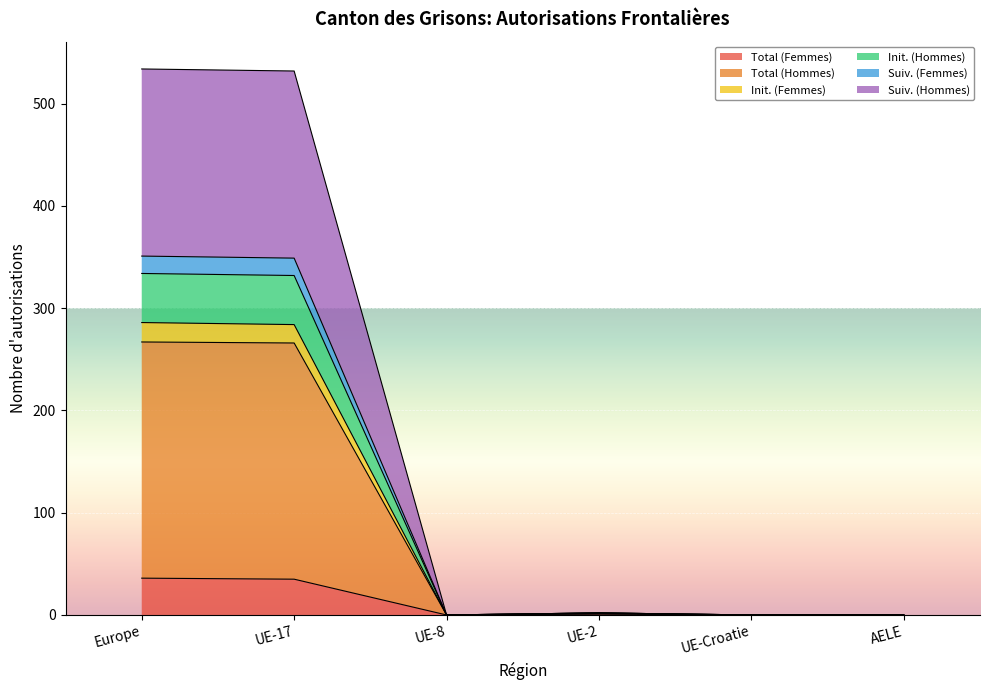

At which category does Total (Femmes) reach its first local peak?

UE-2